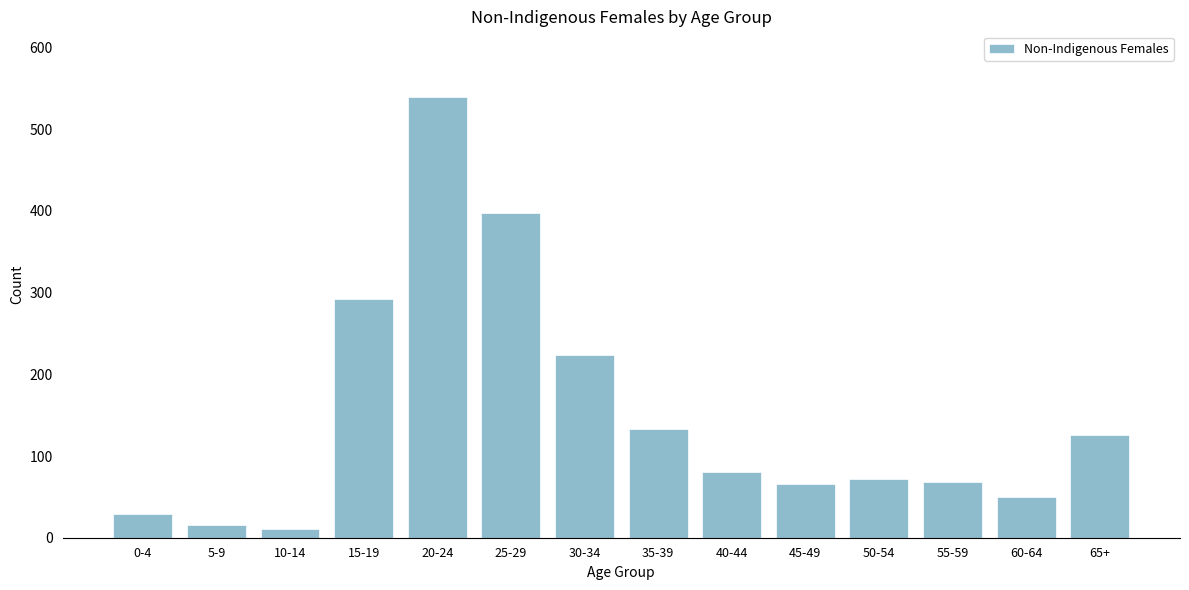

What is the greatest value displayed?

539